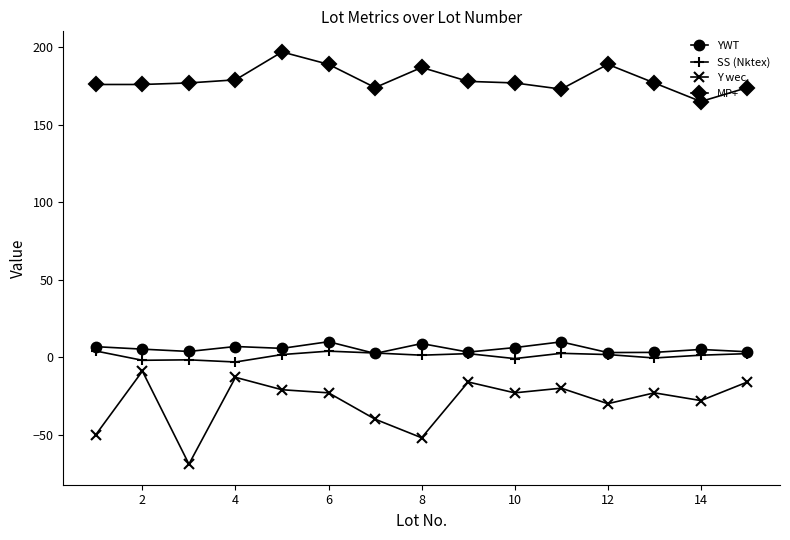

Count the number of data series in this chart.

4